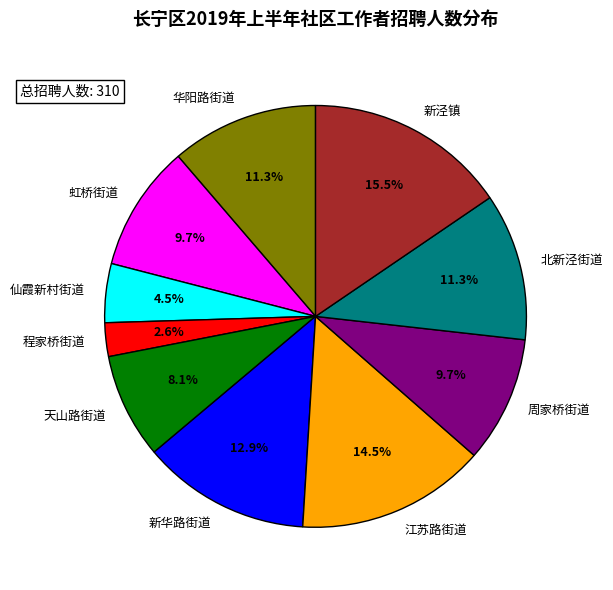

Is there a majority slice in this chart?

No